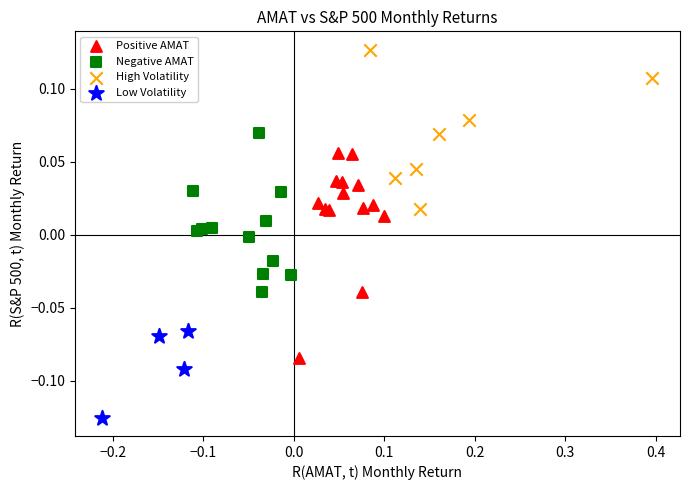

Which series reaches the minimum Y coordinate?

Low Volatility